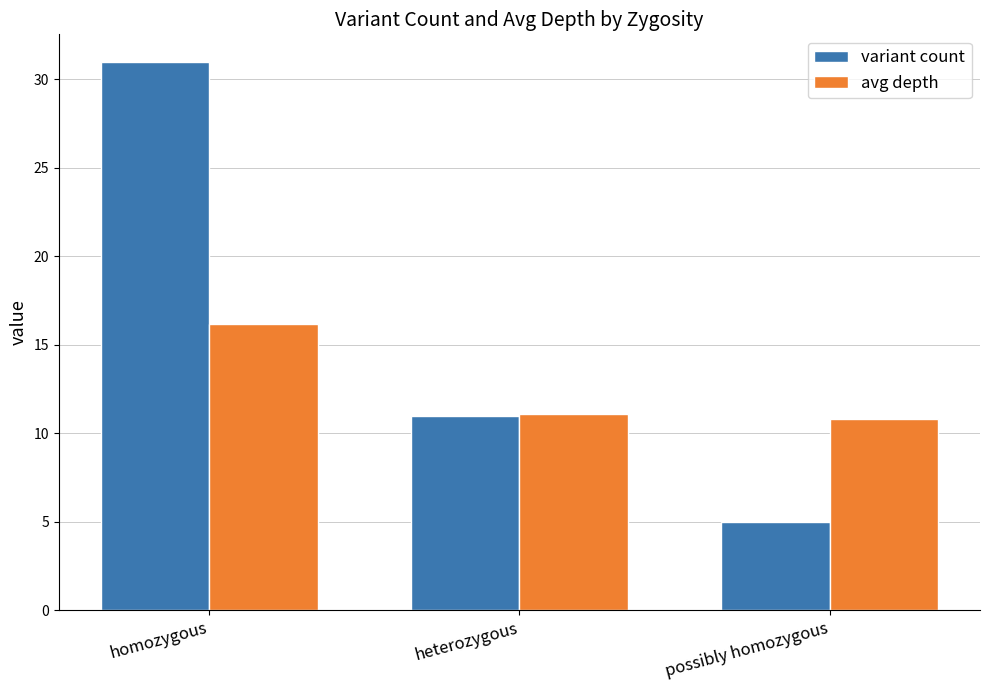

Which category has the highest value across all series?

homozygous